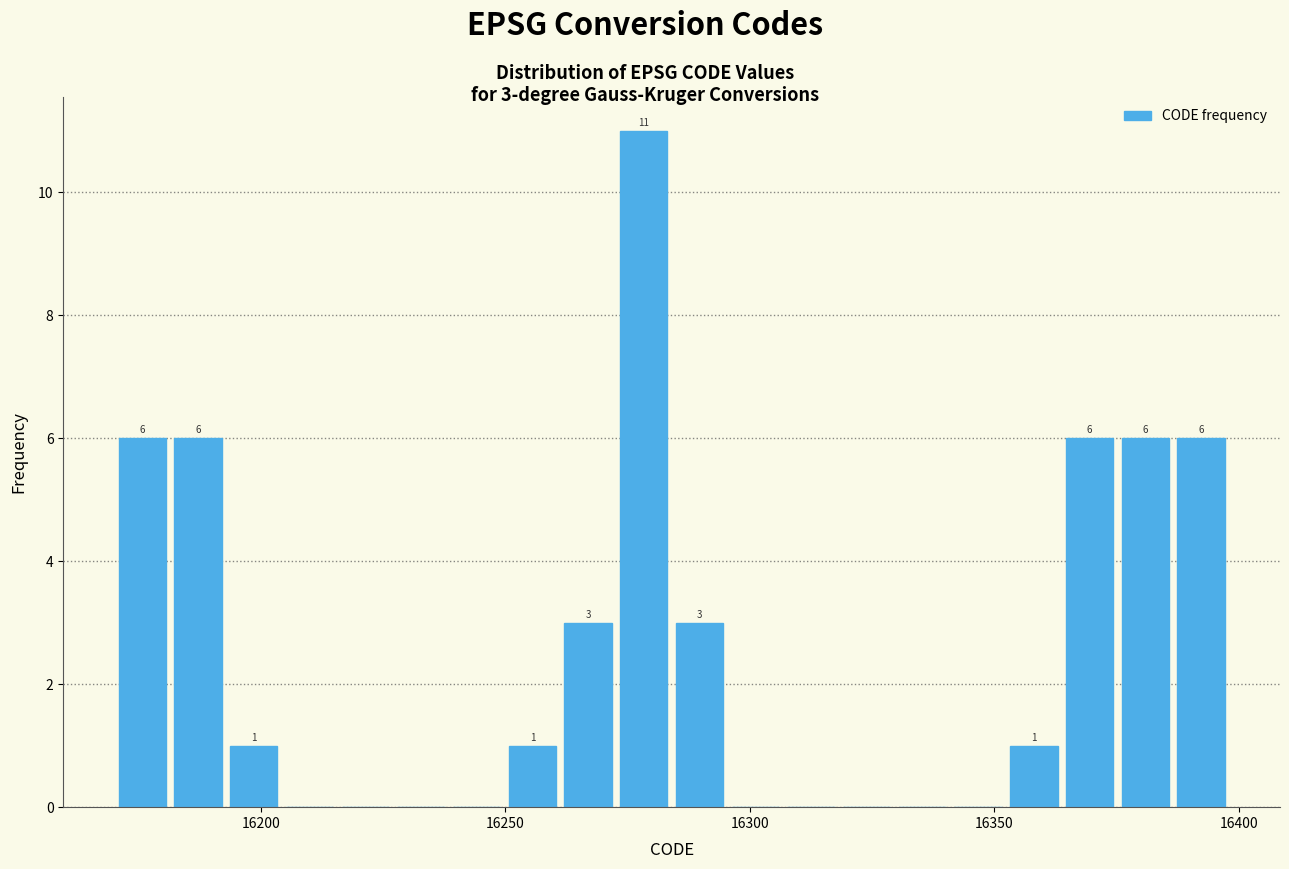

Read against the x-axis, roughly where is the centre of the tallest bar?

16280